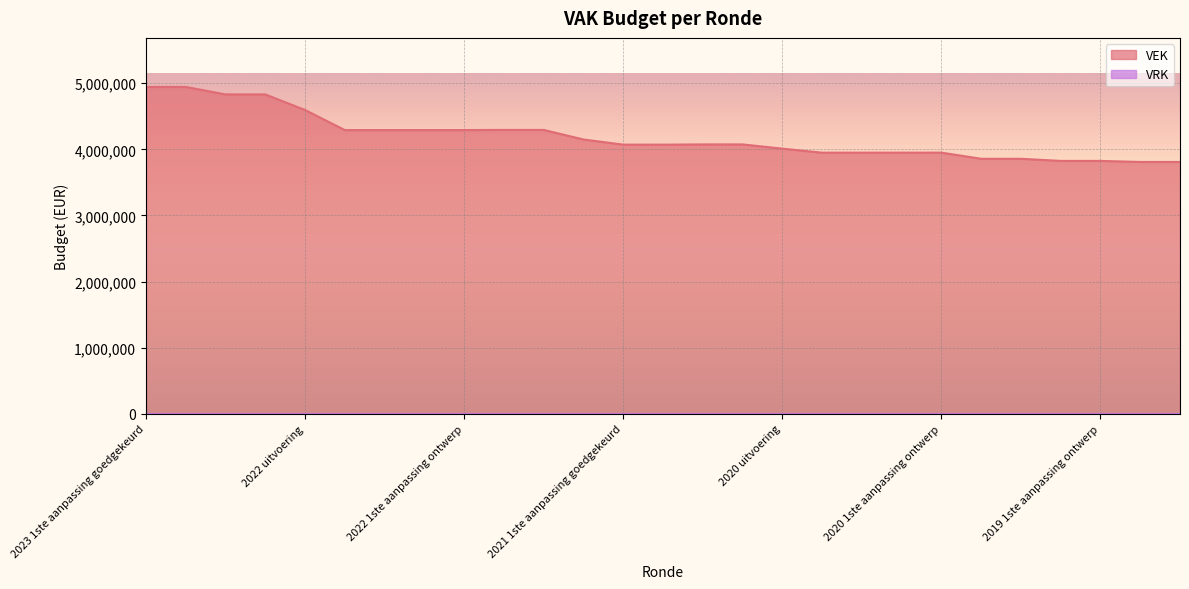

Which label corresponds to the largest value in the chart?

2023 1ste aanpassing goedgekeurd